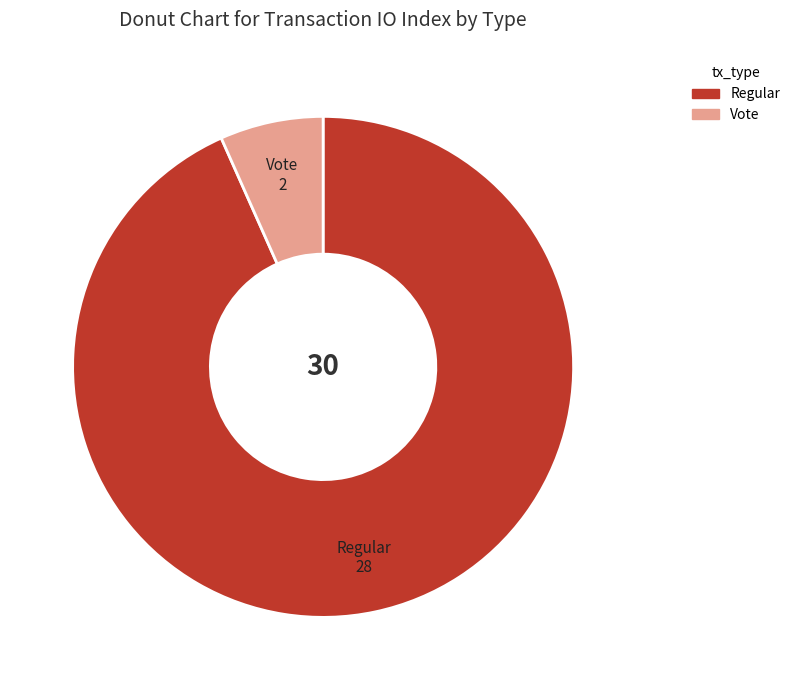

Is it true that Regular is 99% of the pie?

False